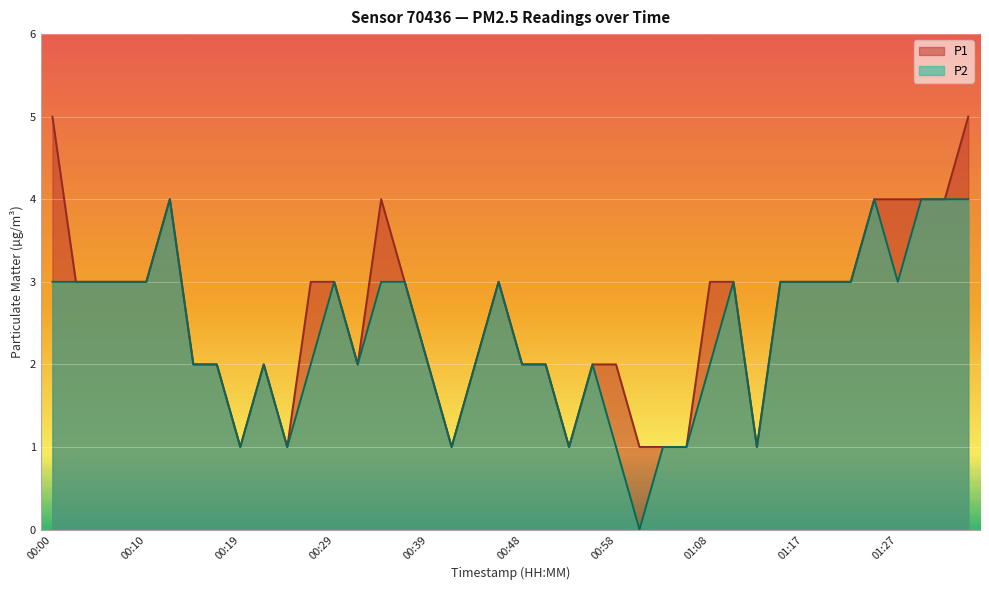

What is the total value across all series at 00:27?

5